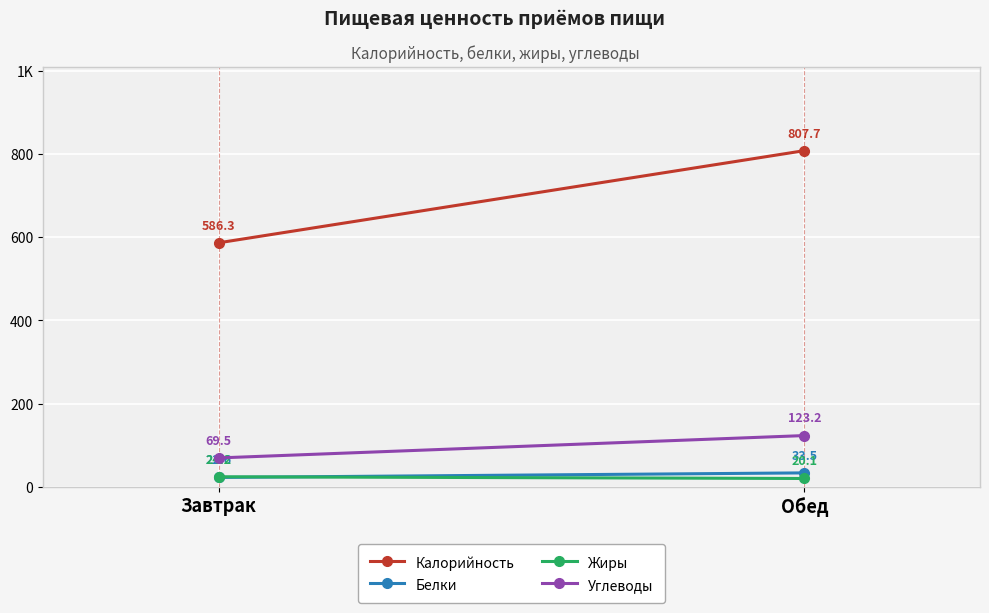

Rank the series by their maximum value, from highest to lowest.

Калорийность, Углеводы, Белки, Жиры